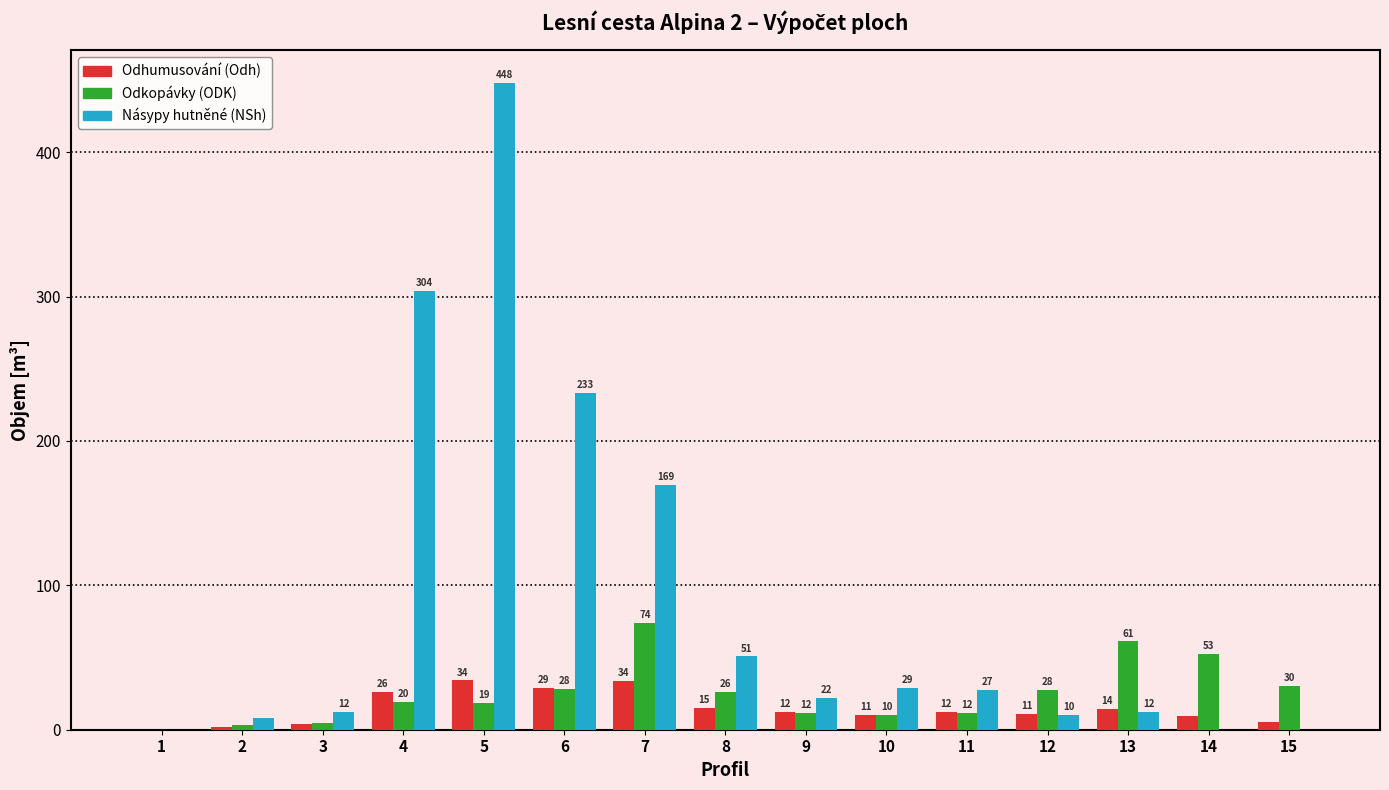

What are all the series names shown in the legend?

Odhumusování (Odh), Odkopávky (ODK), Násypy hutněné (NSh)